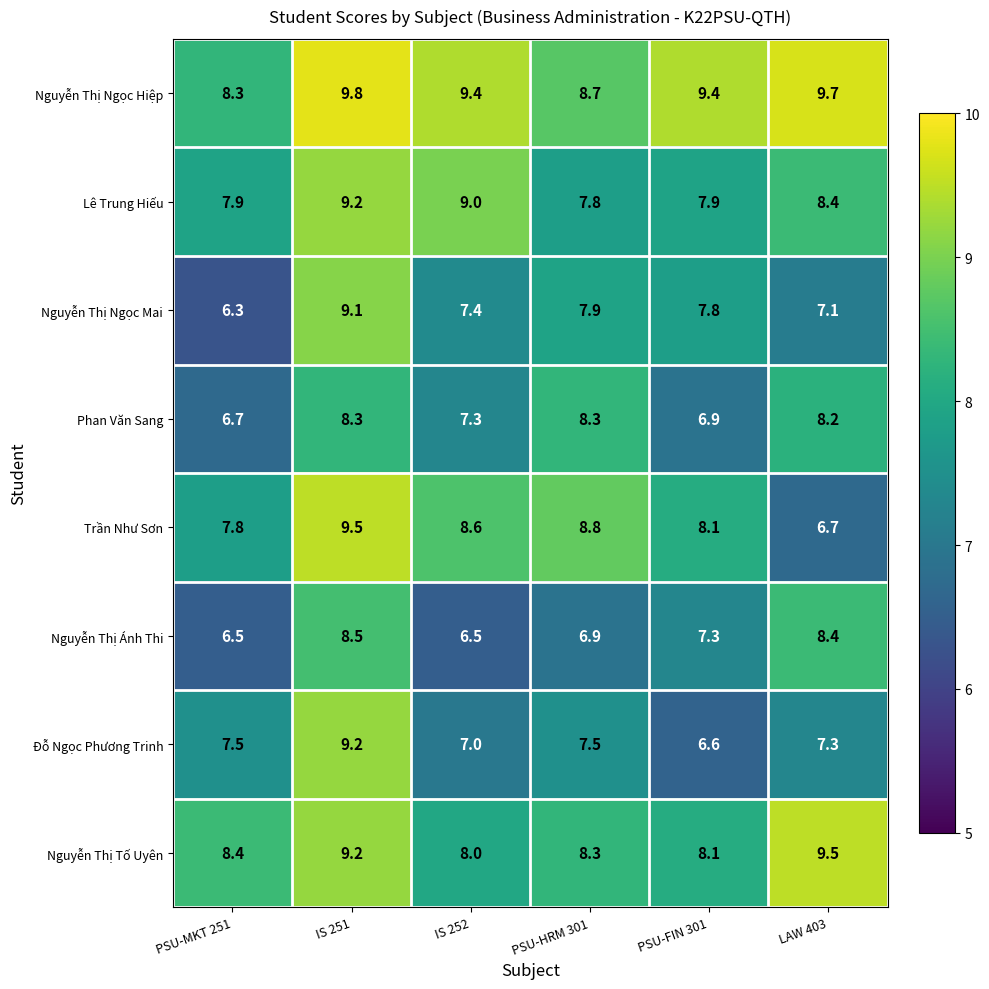

What is the difference between the maximum and minimum values in the Phan Văn Sang series?

1.6